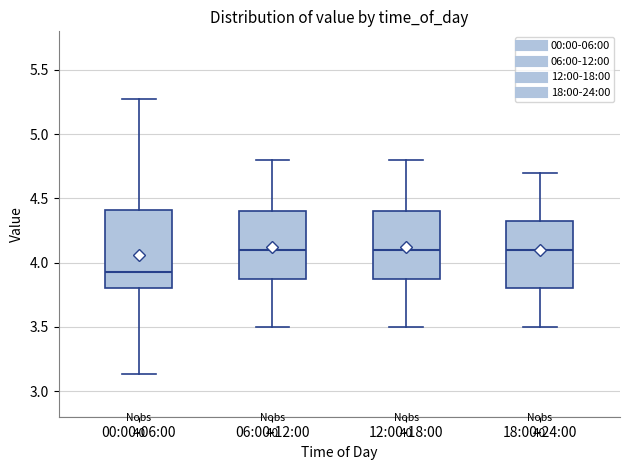

Comparing the boxes themselves (not the whiskers), which one is the tallest?

00:00-06:00